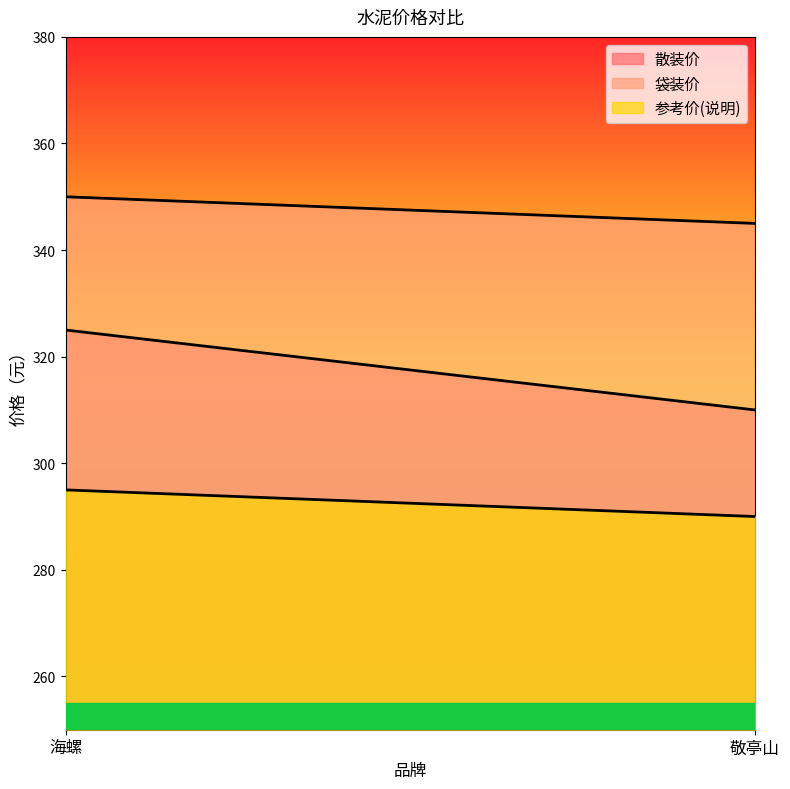

Reading right to left, transcribe all the data shown in this chart.

散装价: 敬亭山=310	海螺=325
袋装价: 敬亭山=345	海螺=350
参考价(说明): 敬亭山=290	海螺=295